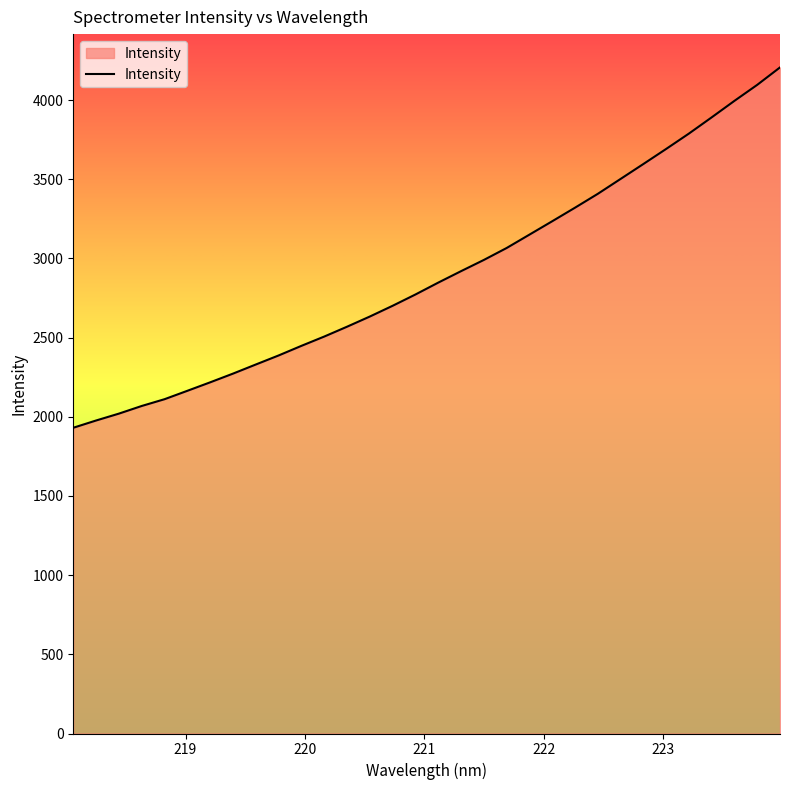

What is the difference between the maximum and minimum values?

2275.3